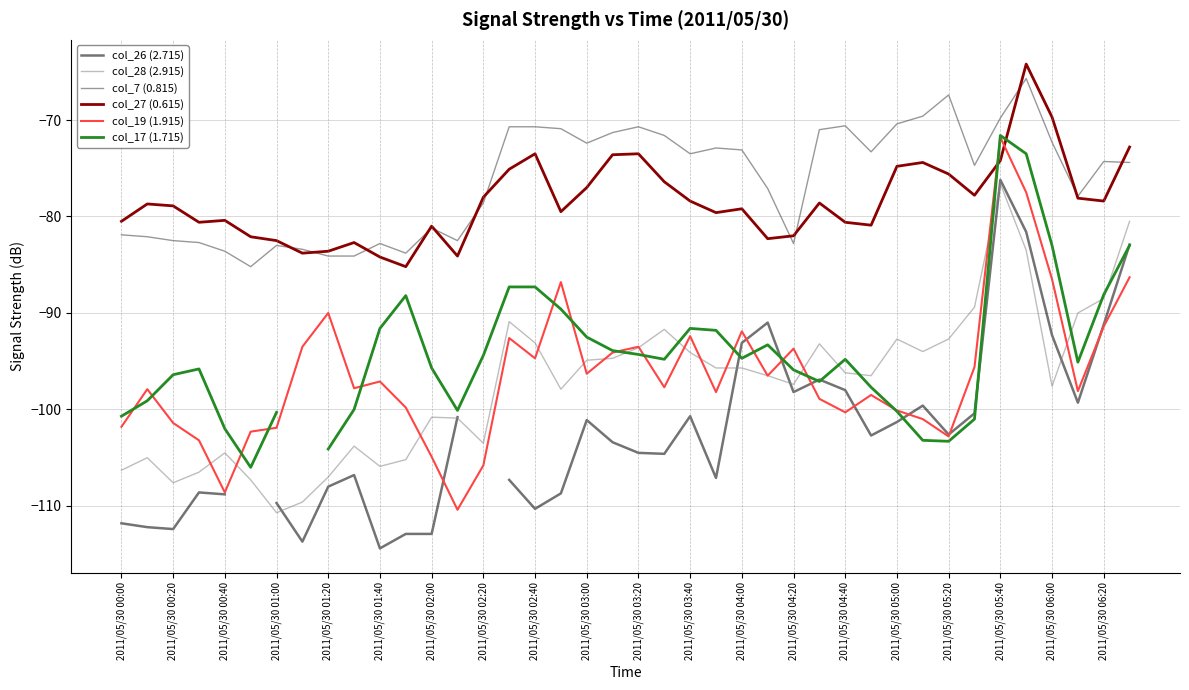

After their last crossing, which series has the higher values: col_28 (2.915) or col_19 (1.915)?

col_28 (2.915)